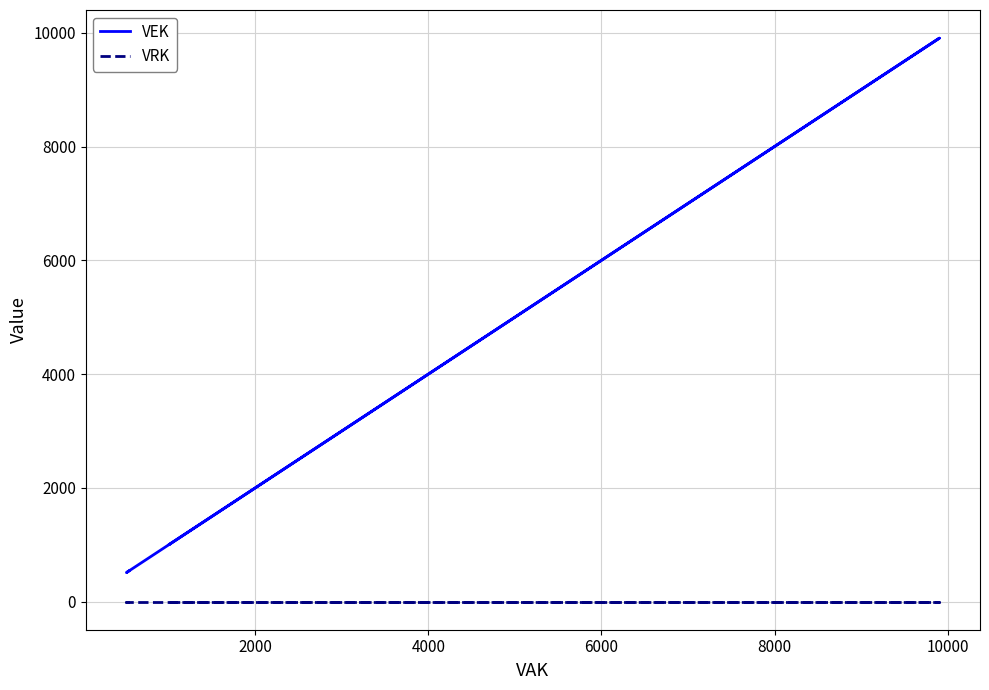

True or false: VRK and VEK cross at least once.

False